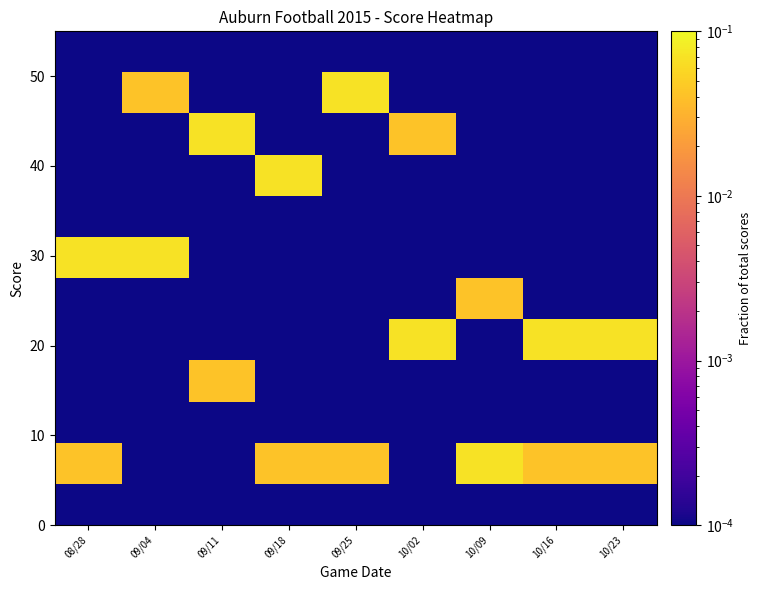

At which category does the chart reach its peak across all series?

10/09